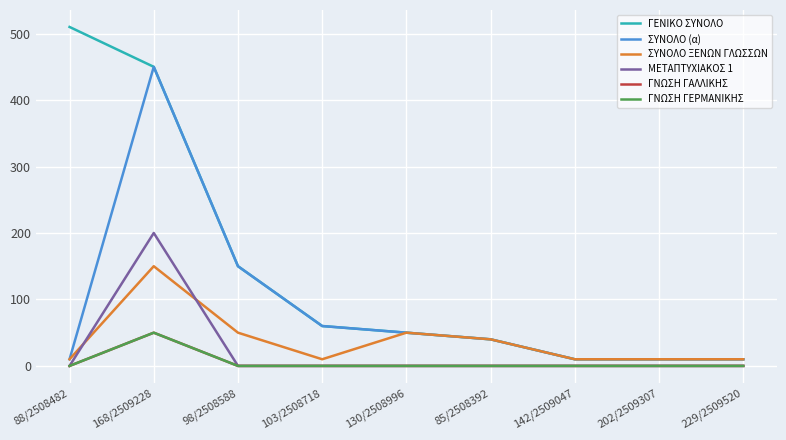

At which label is ΣΥΝΟΛΟ (α) closest to 230?

98/2508588